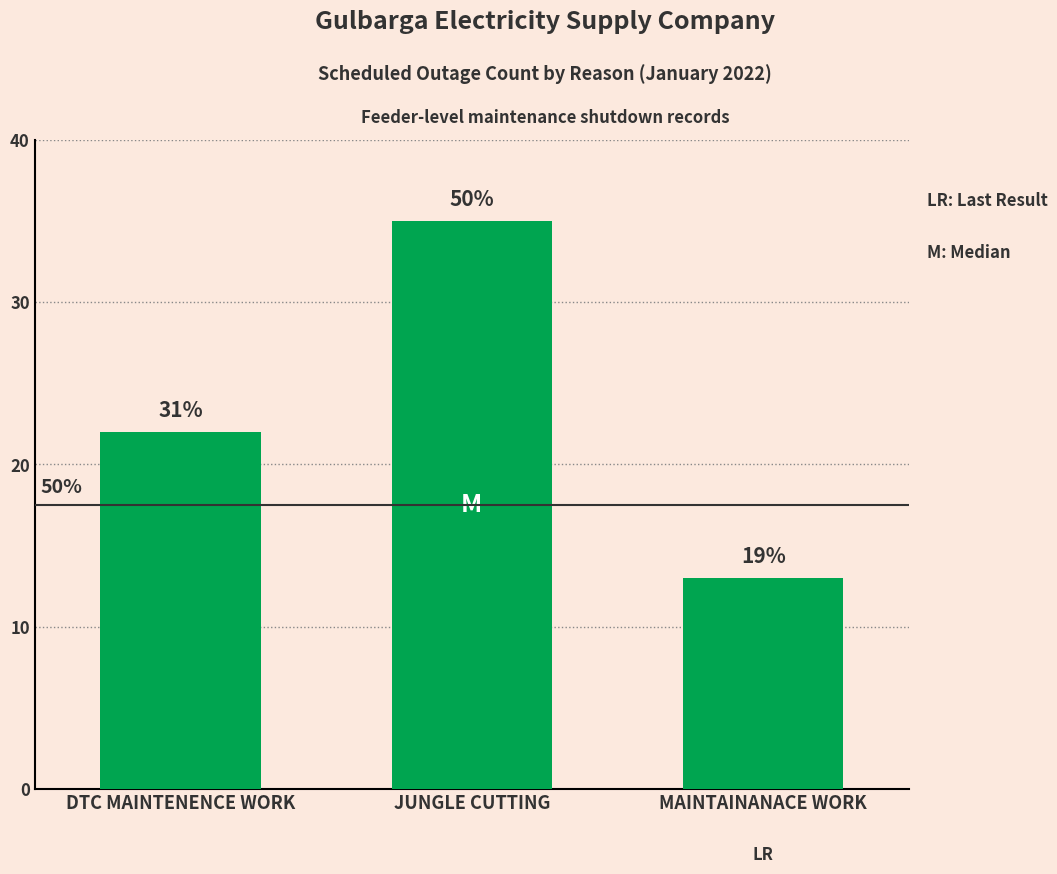

How many data points are less than 22?

1